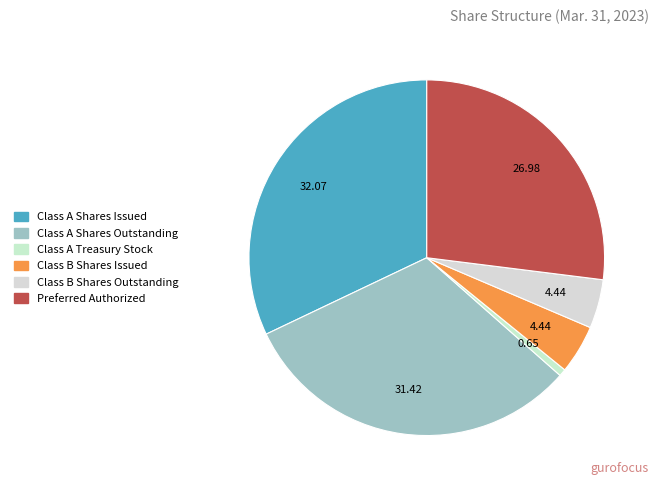

What is the largest slice in the pie chart?

Class A Shares Issued